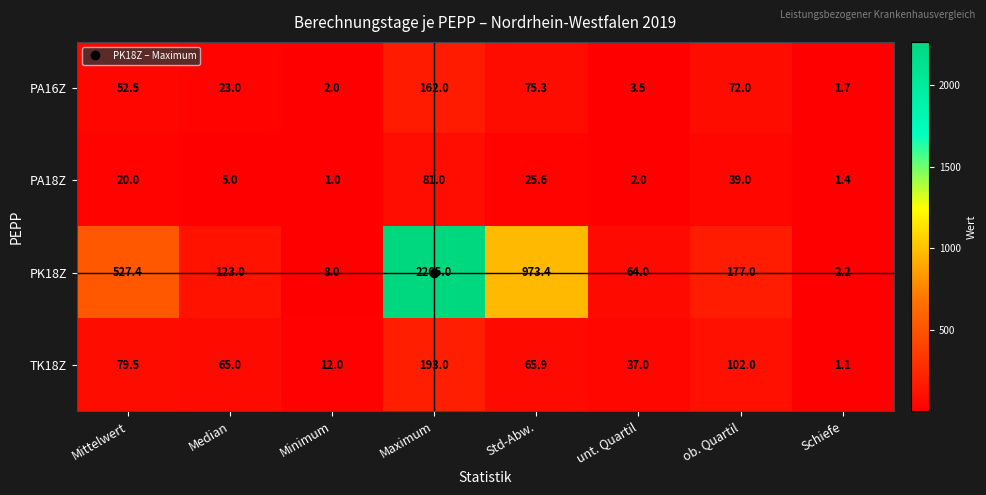

What is the difference between the maximum and second lowest values in the PA18Z series?

79.6